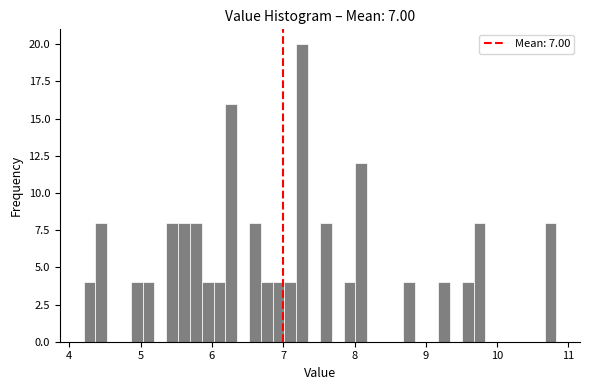

Around what value on the x-axis is the tallest bar? Give the approximate position of its centre, as read against the axis.

7.3